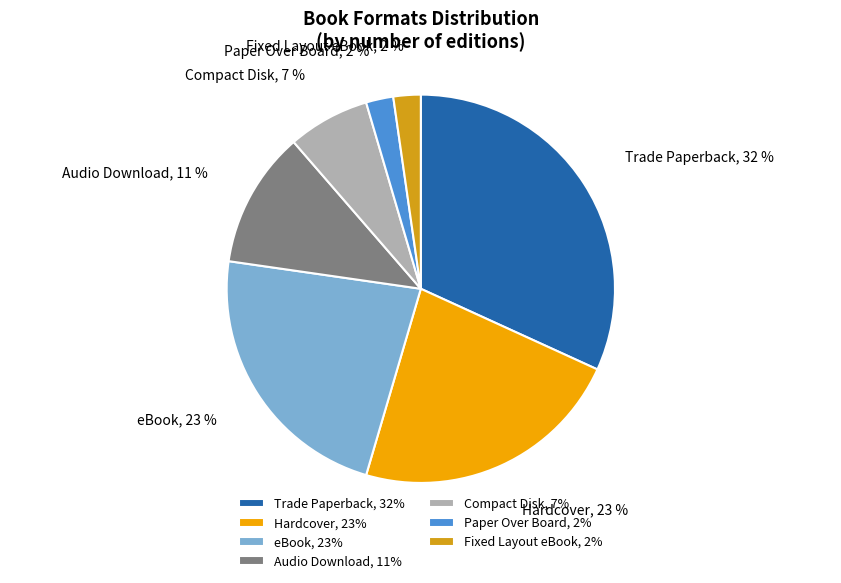

Is the sum of eBook and Paper Over Board greater than half?

No